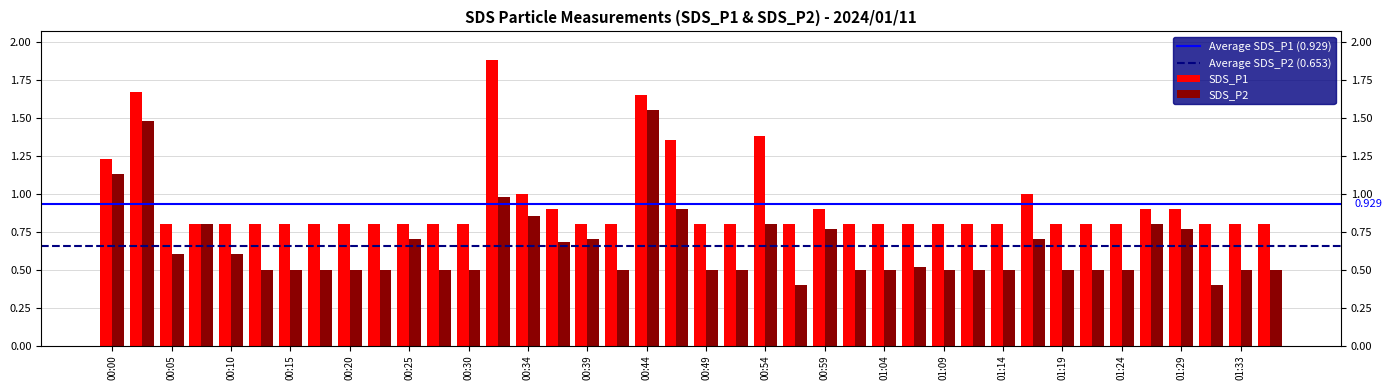

At which category is the sum across all series the highest?

00:44